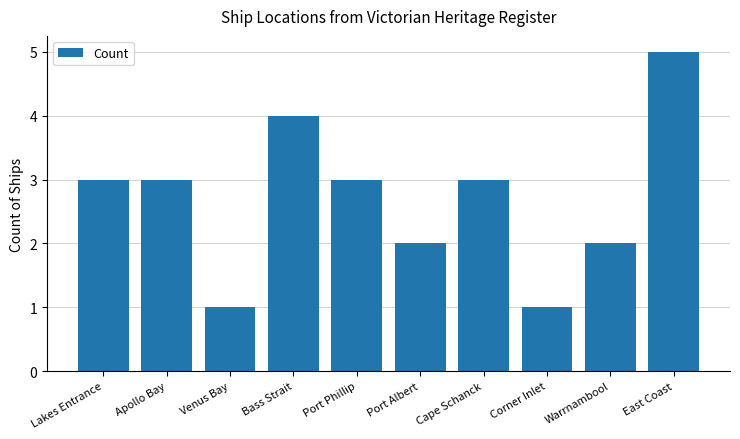

What is the maximum value shown in the chart?

5